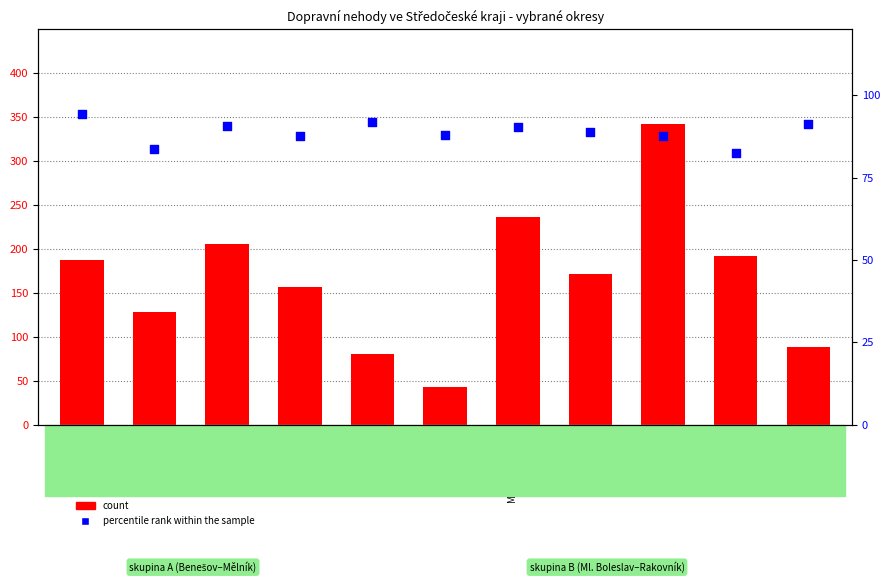

At how many categories does at least one series exceed 122?

8